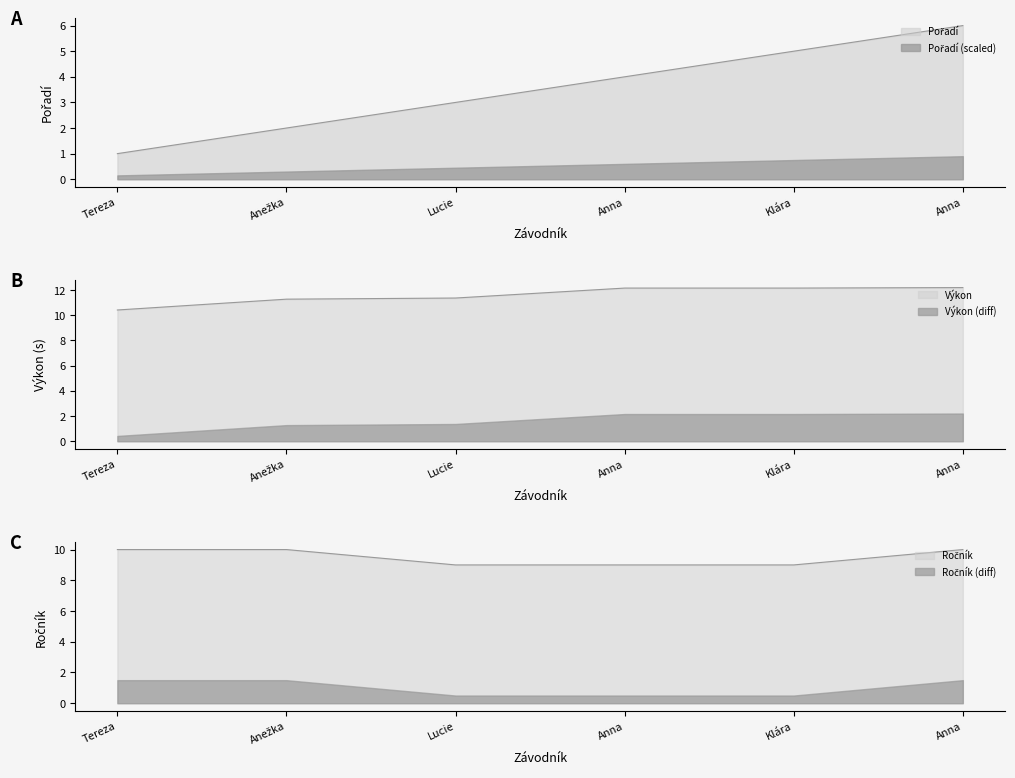

True or false: Výkon and Pořadí intersect in this chart.

False